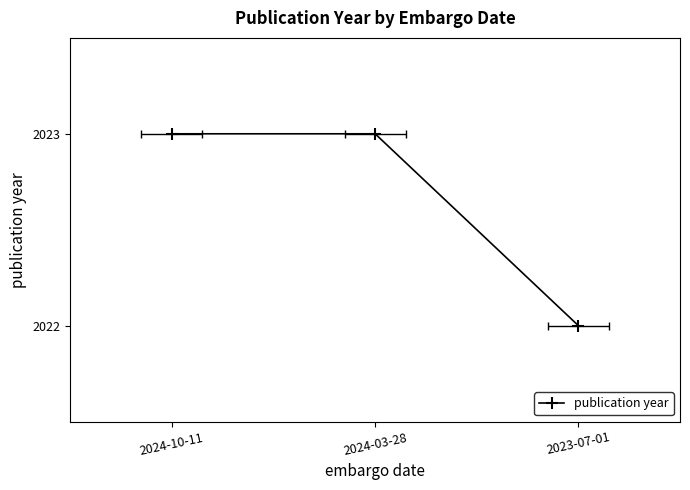

Which label corresponds to the largest value in the chart?

2024-10-11